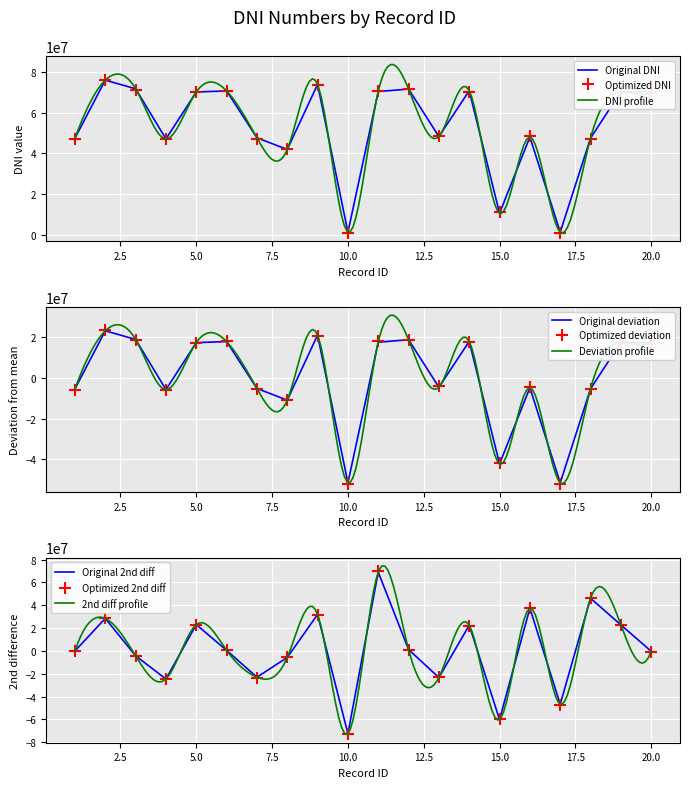

The chart shows a value of 1345021 at 10. True or false?

True